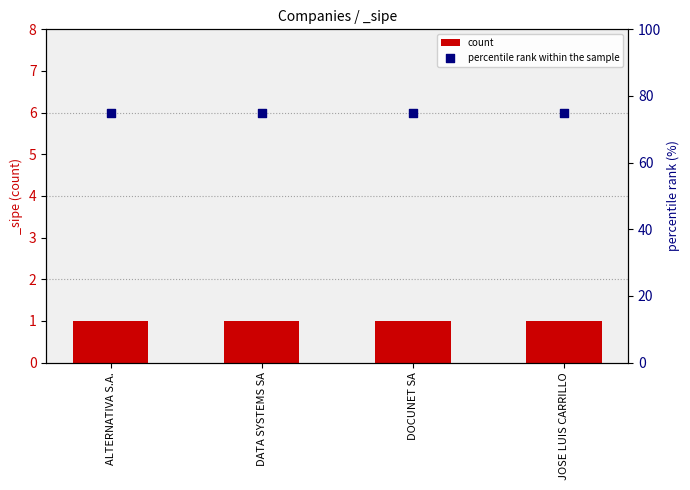

At which category is the sum across all series the highest?

ALTERNATIVA S.A.